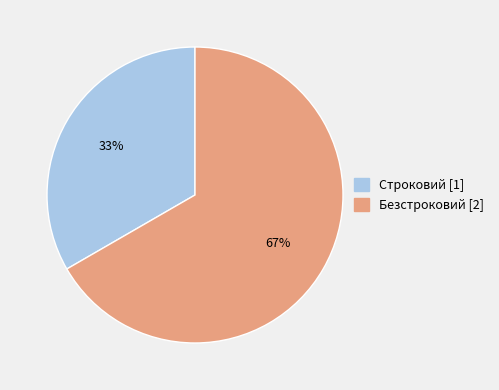

Does Строковий represent more than half of the total?

No